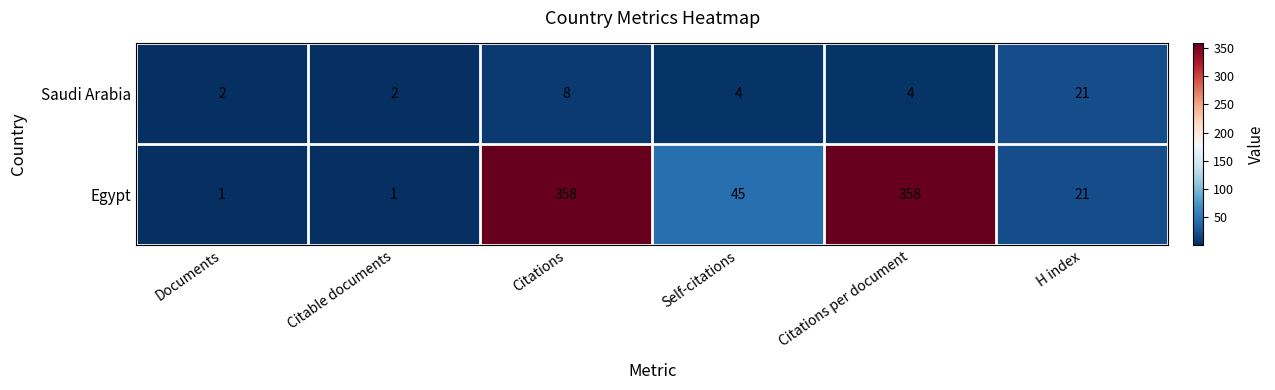

What is the difference between the Saudi Arabia values at H index and Citable documents?

19